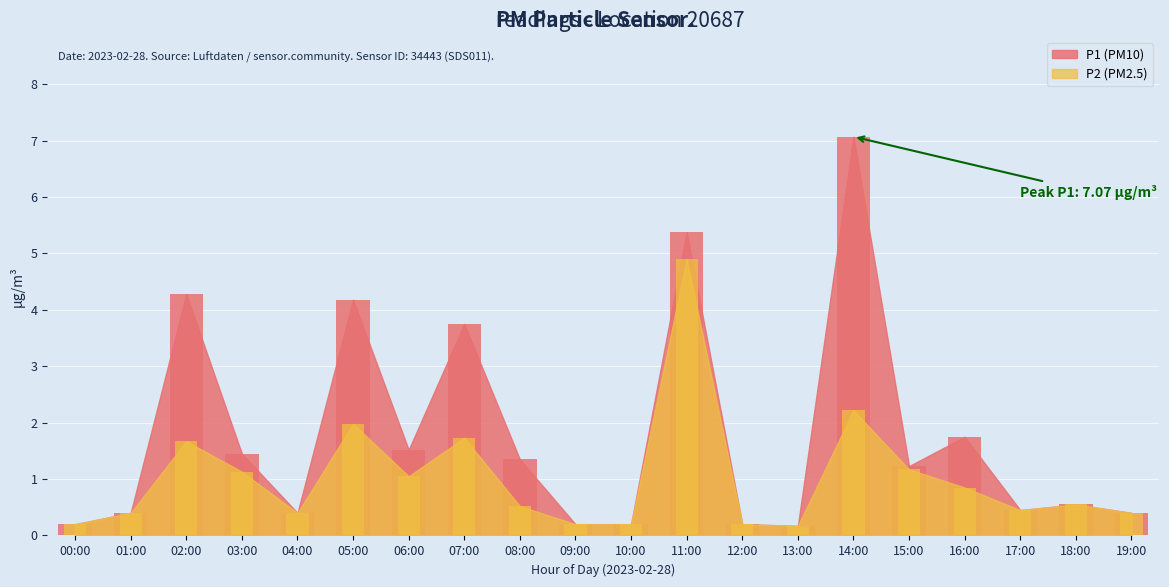

What is the total value across all series at 10:00?

0.4